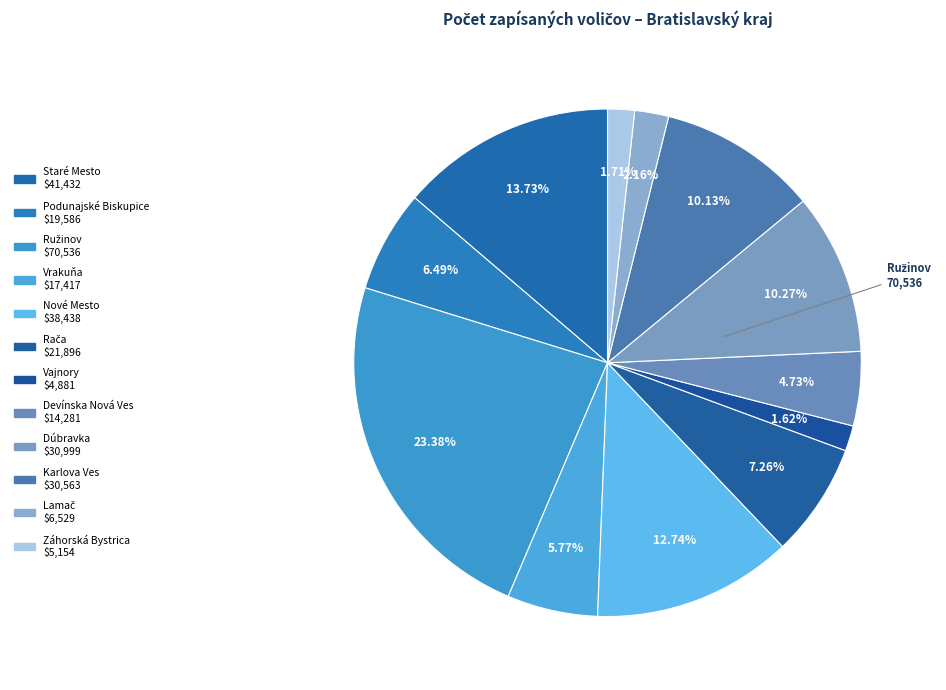

How many slices are in this pie chart?

12